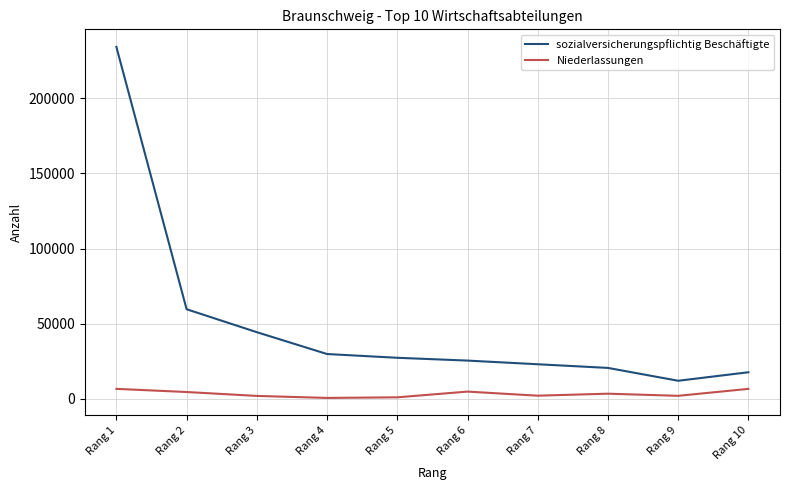

What is the sum of all sozialversicherungspflichtig Beschäftigte values?

492824